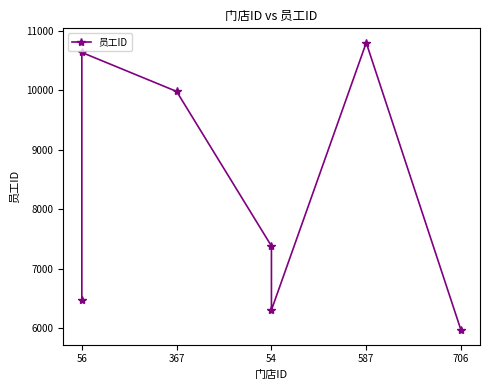

Is this an area chart (filled region under the line)?

No